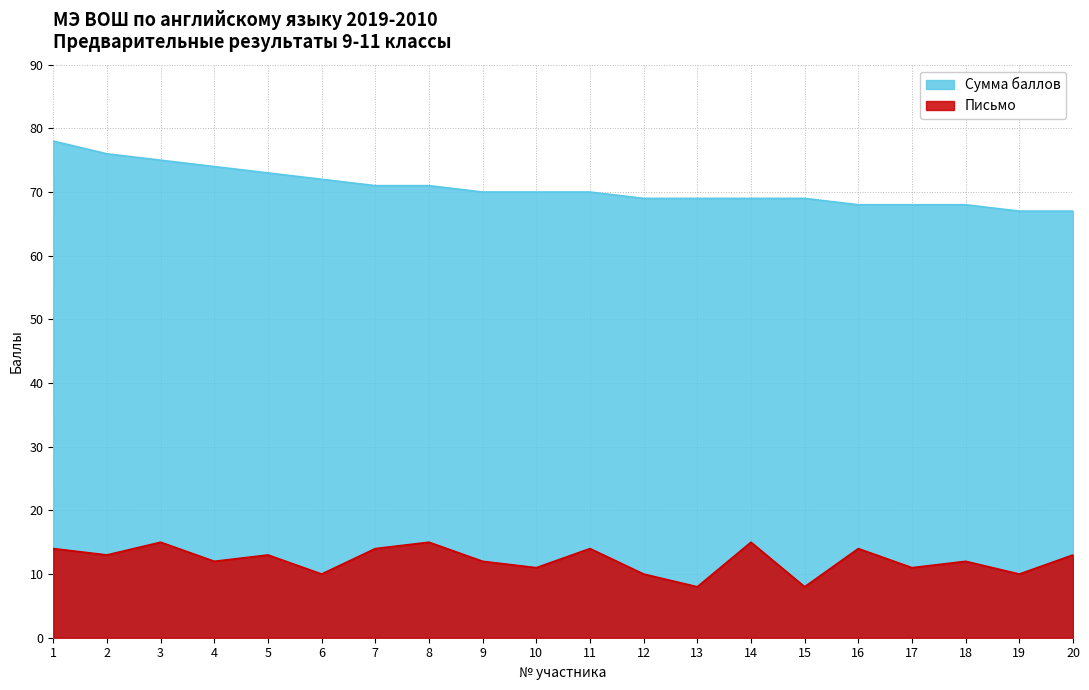

Between 6 and 4, which is larger?

4